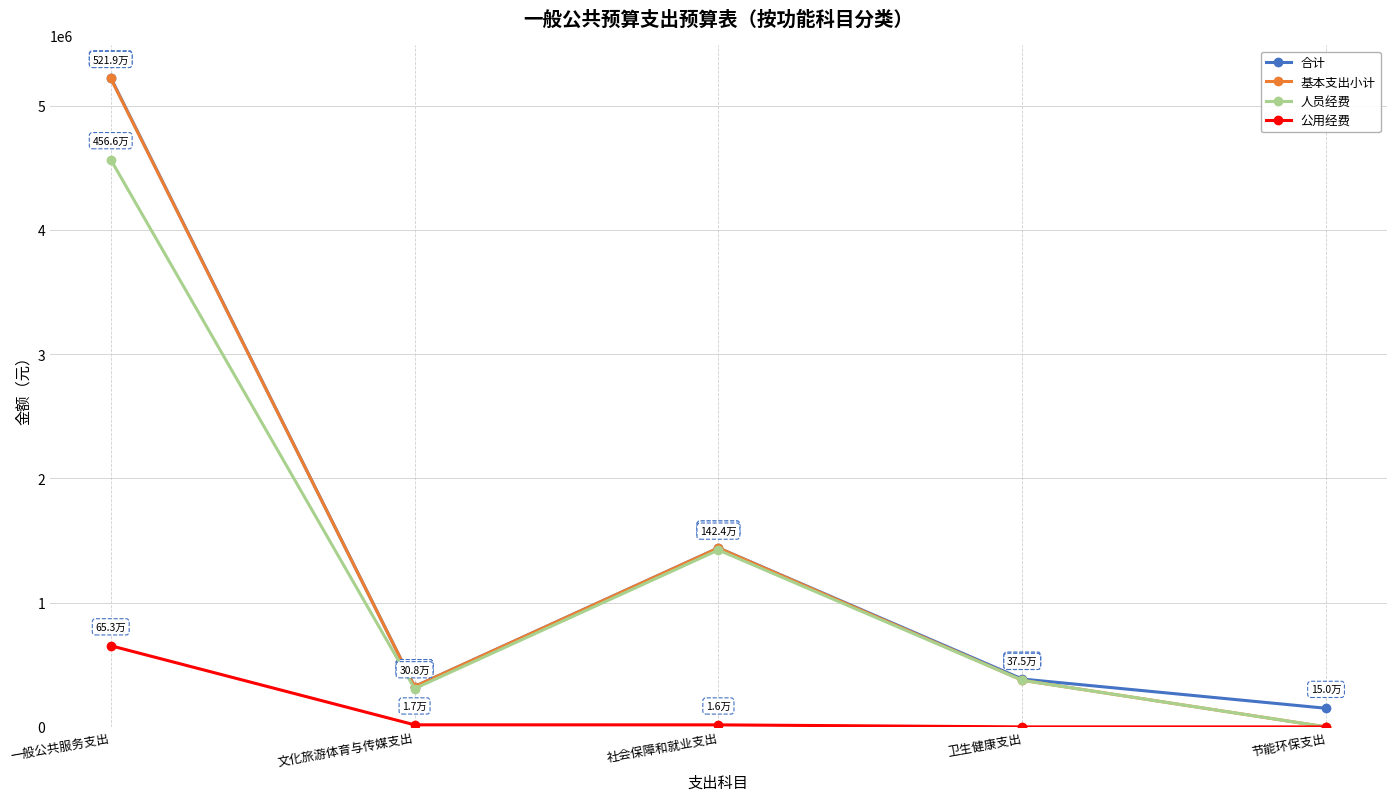

What position from the right is 一般公共服务支出?

5